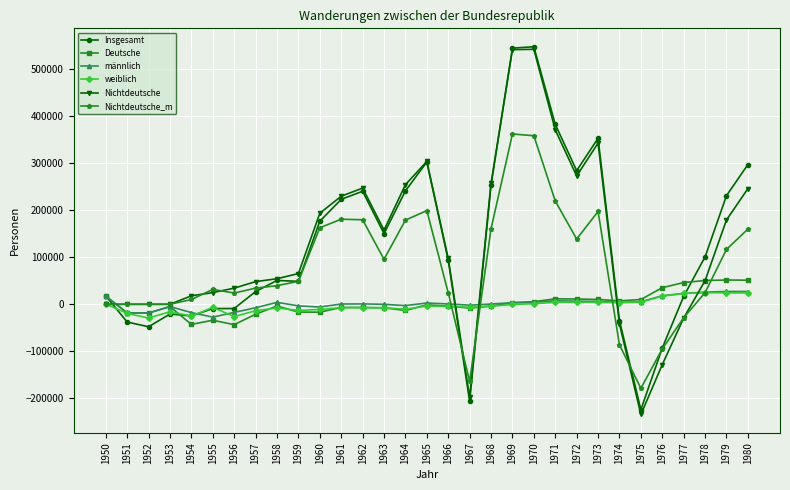

True or false: Nichtdeutsche has a value of 74166 at 1973.

False